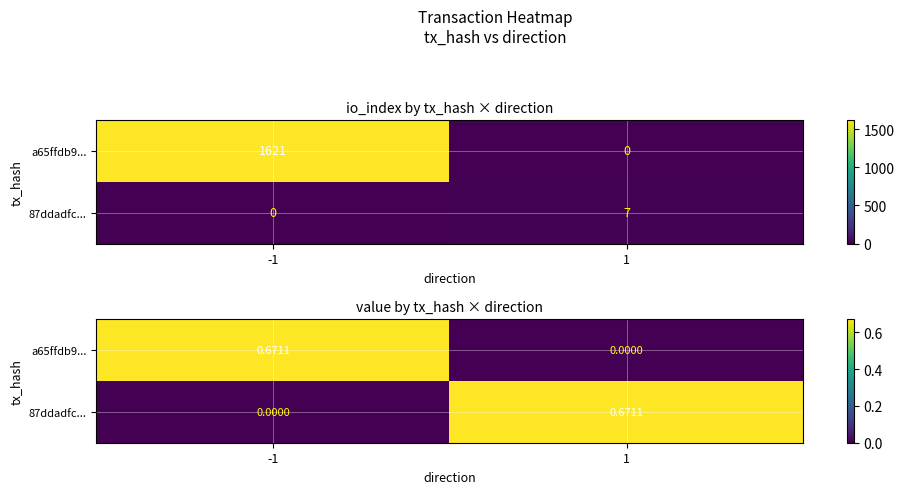

List the series in order of their peak value, lowest first.

a65ffdb9..., 87ddadfc...